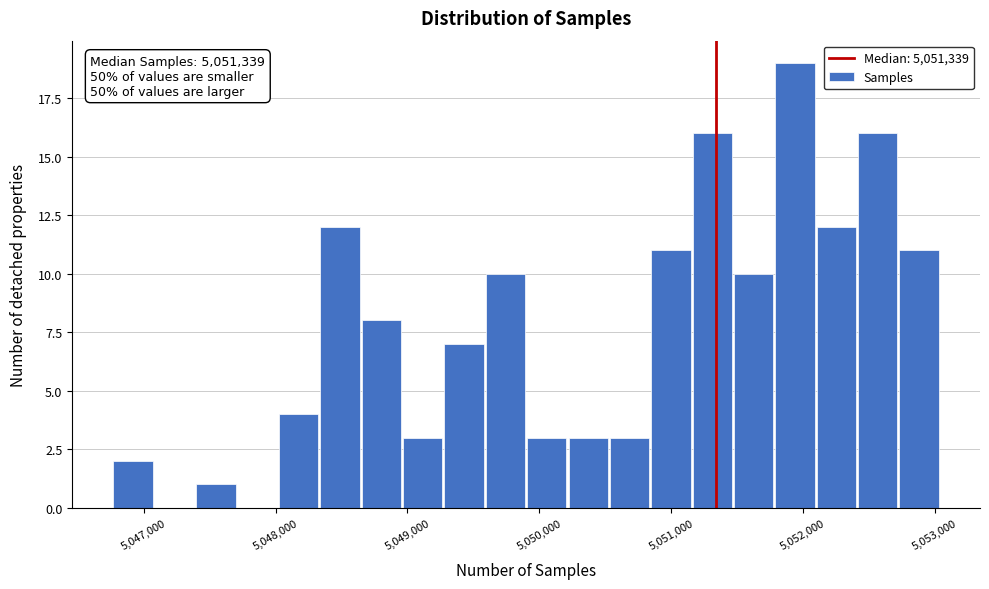

Around what value on the x-axis is the tallest bar? Give the approximate position of its centre, as read against the axis.

5051900